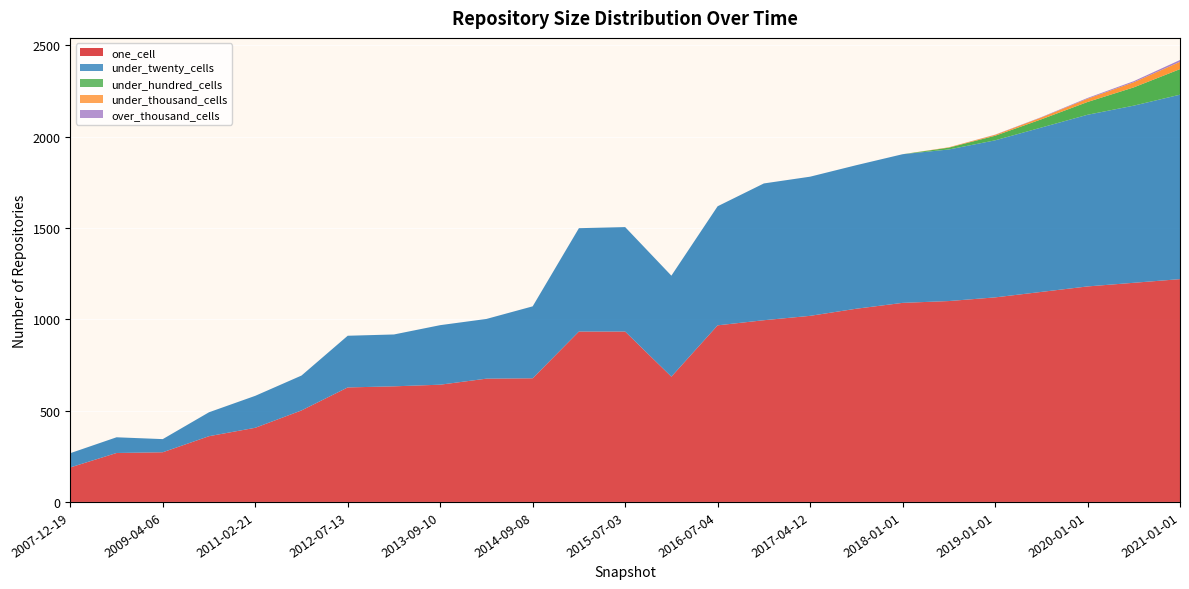

Reading left to right, extract all data points from this chart.

one_cell: 2007-12-19=189	2008-06-27=268	2009-04-06=272	2010-04-01=360	2011-02-21=406	2012-01-18=501	2012-07-13=627	2013-02-20=633	2013-09-10=642	2014-03-28=675	2014-09-08=677	2015-01-19=933	2015-07-03=933	2016-01-04=686	2016-07-04=967	2016-12-27=995	2017-04-12=1019	2017-10-12=1058	2018-01-01=1090	2018-06-01=1100	2019-01-01=1120	2019-06-01=1150	2020-01-01=1180	2020-06-01=1200	2021-01-01=1220
under_twenty_cells: 2007-12-19=78	2008-06-27=86	2009-04-06=72	2010-04-01=131	2011-02-21=175	2012-01-18=191	2012-07-13=283	2013-02-20=284	2013-09-10=326	2014-03-28=327	2014-09-08=394	2015-01-19=566	2015-07-03=572	2016-01-04=553	2016-07-04=652	2016-12-27=749	2017-04-12=762	2017-10-12=786	2018-01-01=814	2018-06-01=830	2019-01-01=860	2019-06-01=900	2020-01-01=940	2020-06-01=970	2021-01-01=1010
under_hundred_cells: 2007-12-19=0	2008-06-27=0	2009-04-06=0	2010-04-01=0	2011-02-21=0	2012-01-18=0	2012-07-13=0	2013-02-20=0	2013-09-10=0	2014-03-28=0	2014-09-08=0	2015-01-19=0	2015-07-03=0	2016-01-04=0	2016-07-04=0	2016-12-27=0	2017-04-12=0	2017-10-12=0	2018-01-01=0	2018-06-01=10	2019-01-01=25	2019-06-01=45	2020-01-01=70	2020-06-01=100	2021-01-01=140
under_thousand_cells: 2007-12-19=0	2008-06-27=0	2009-04-06=0	2010-04-01=0	2011-02-21=0	2012-01-18=0	2012-07-13=0	2013-02-20=0	2013-09-10=0	2014-03-28=0	2014-09-08=0	2015-01-19=0	2015-07-03=0	2016-01-04=0	2016-07-04=0	2016-12-27=0	2017-04-12=0	2017-10-12=0	2018-01-01=0	2018-06-01=2	2019-01-01=5	2019-06-01=10	2020-01-01=18	2020-06-01=28	2021-01-01=40
over_thousand_cells: 2007-12-19=0	2008-06-27=0	2009-04-06=0	2010-04-01=0	2011-02-21=0	2012-01-18=0	2012-07-13=0	2013-02-20=0	2013-09-10=0	2014-03-28=0	2014-09-08=0	2015-01-19=0	2015-07-03=0	2016-01-04=0	2016-07-04=0	2016-12-27=0	2017-04-12=0	2017-10-12=0	2018-01-01=0	2018-06-01=0	2019-01-01=1	2019-06-01=2	2020-01-01=4	2020-06-01=6	2021-01-01=10